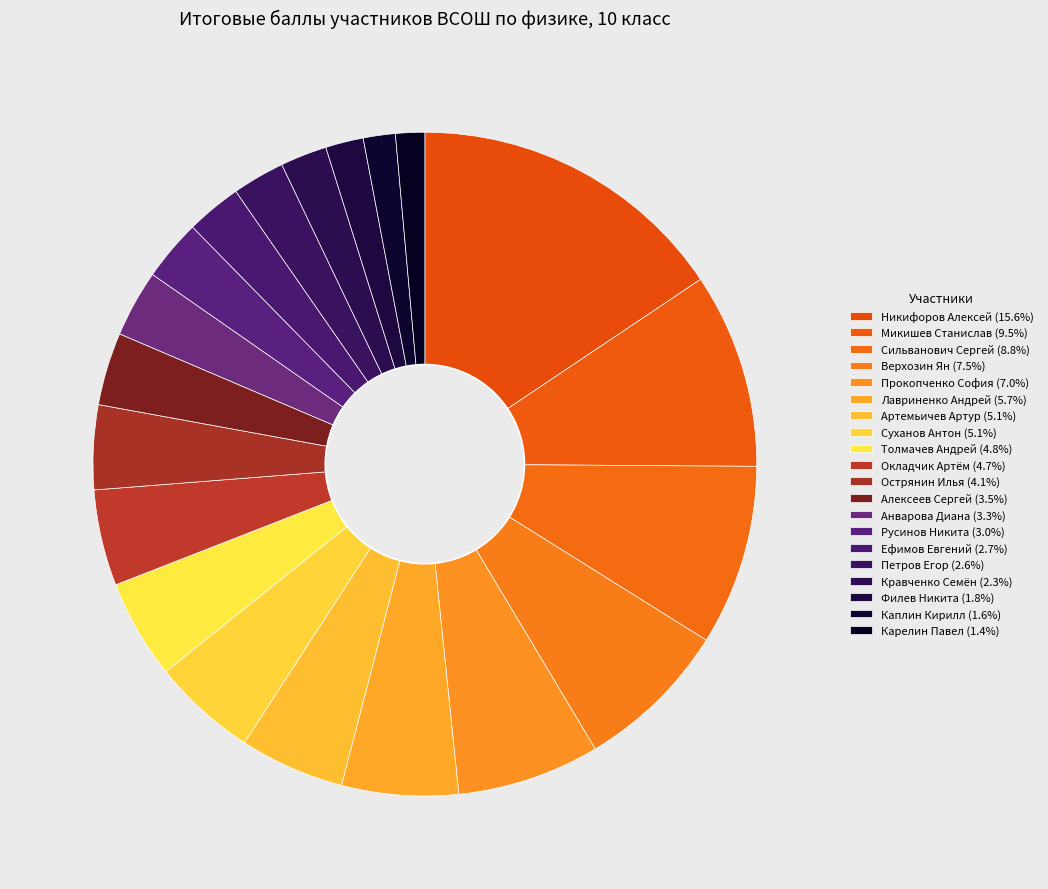

Which has a higher value, Анварова Диана or Петров Егор?

Анварова Диана